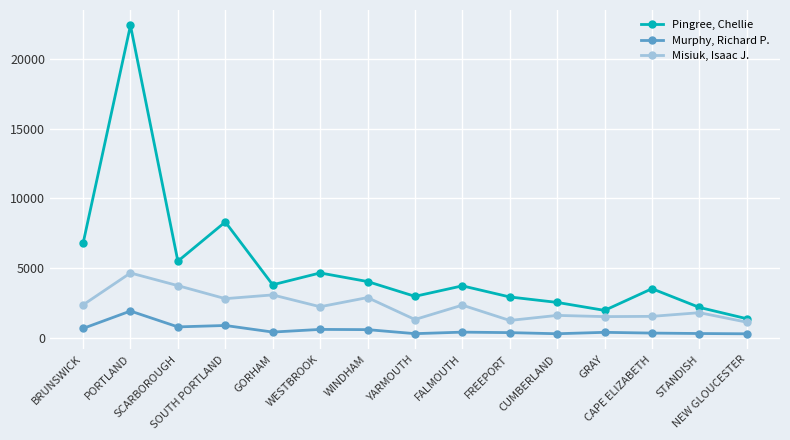

What is the highest value of the Misiuk, Isaac J. series?

4647